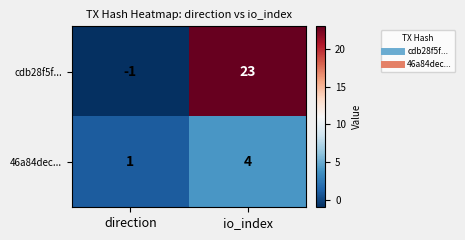

What is the sum of all 46a84dec... values?

5